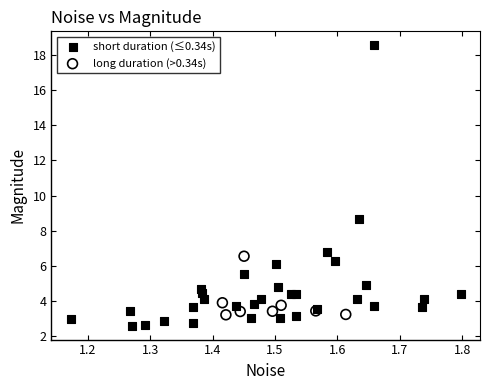

Which series has the widest spread of Y values?

short duration (≤0.34s)